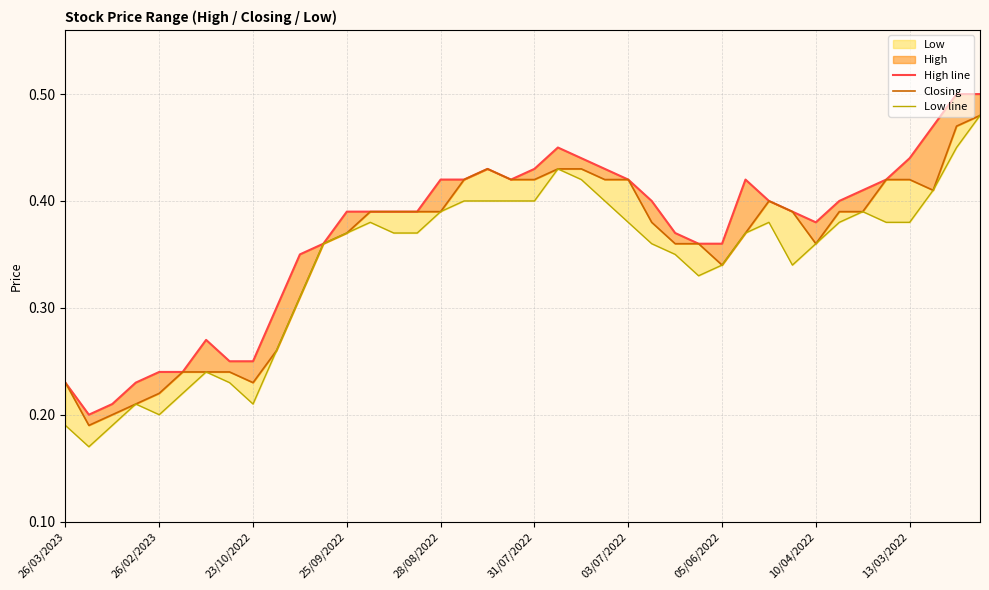

True or false: Closing and Low line intersect in this chart.

False